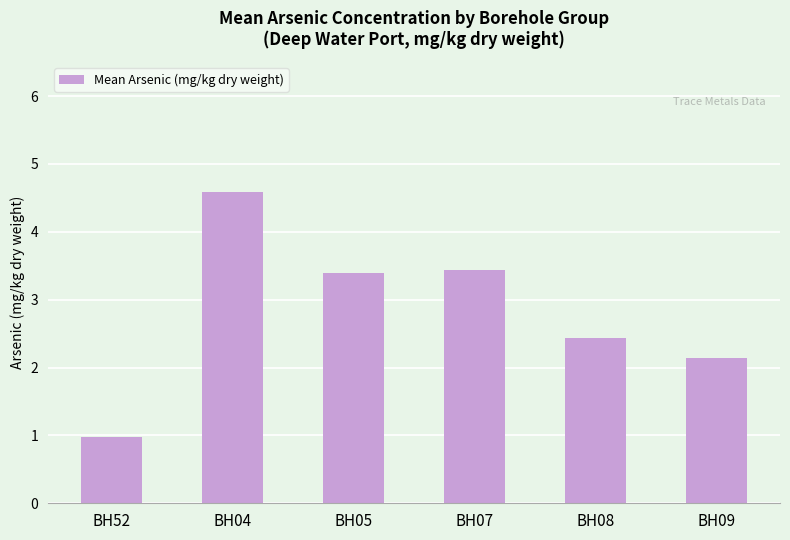

How many bars are there in total?

6